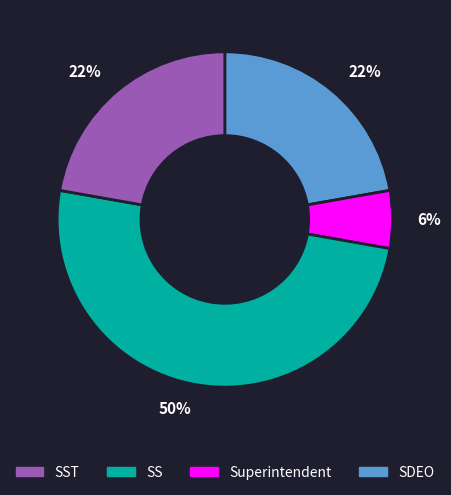

To the nearest percent, what is the average slice percentage?

25%